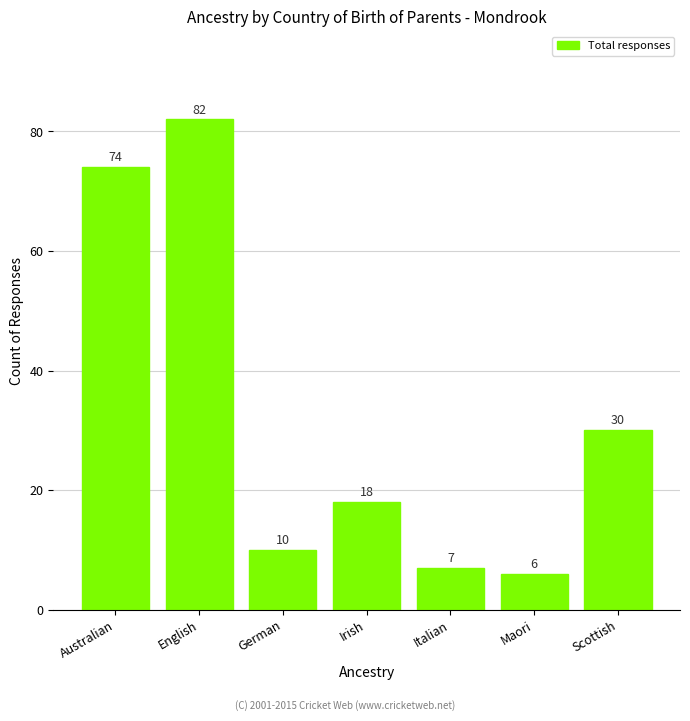

Is it true that the value at English is 27?

False